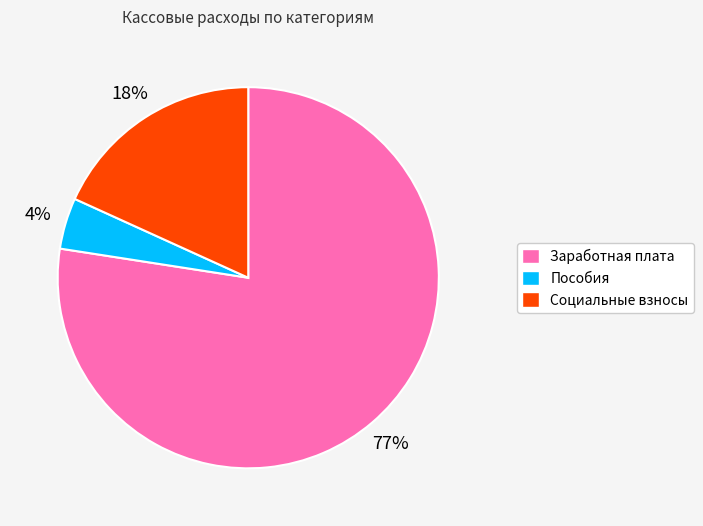

What is the smallest slice in the pie chart?

Пособия